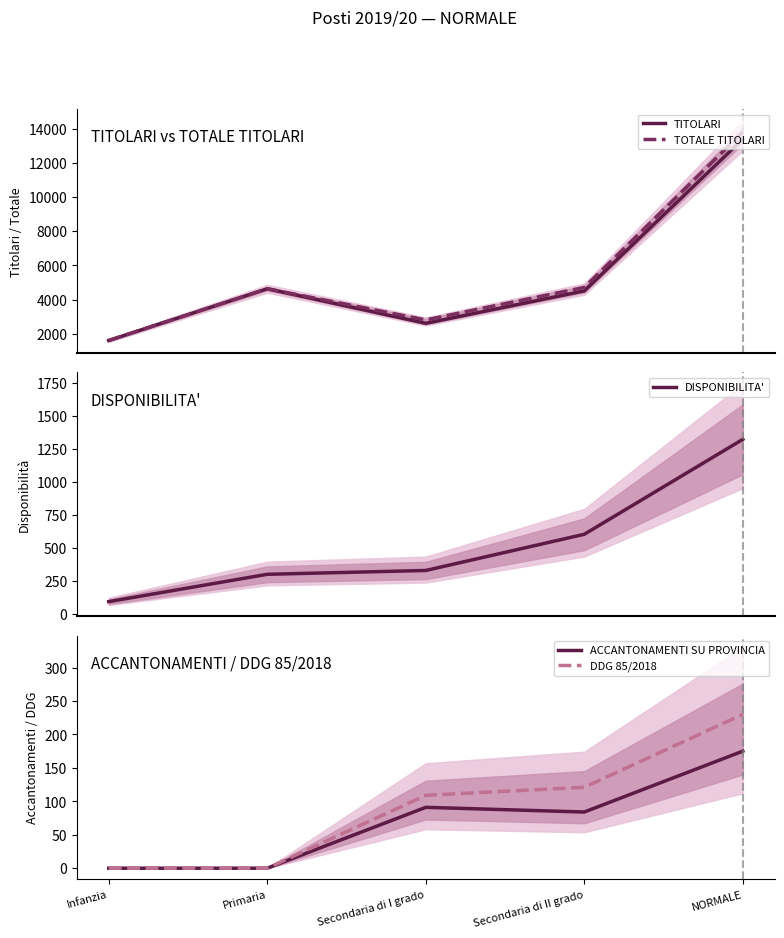

The value of TOTALE TITOLARI at Primaria is 7412. True or false?

False